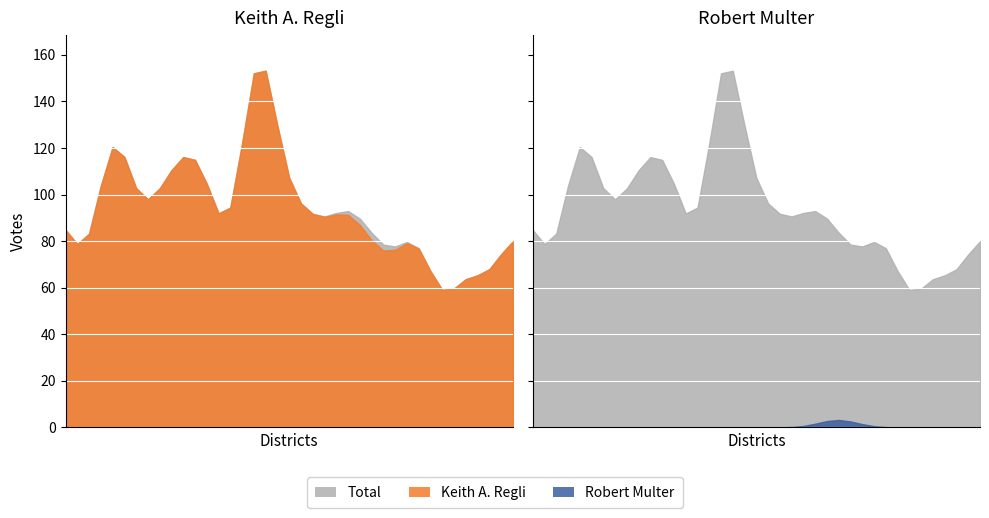

What is the difference between the second highest and minimum values in the Robert Multer series?

3